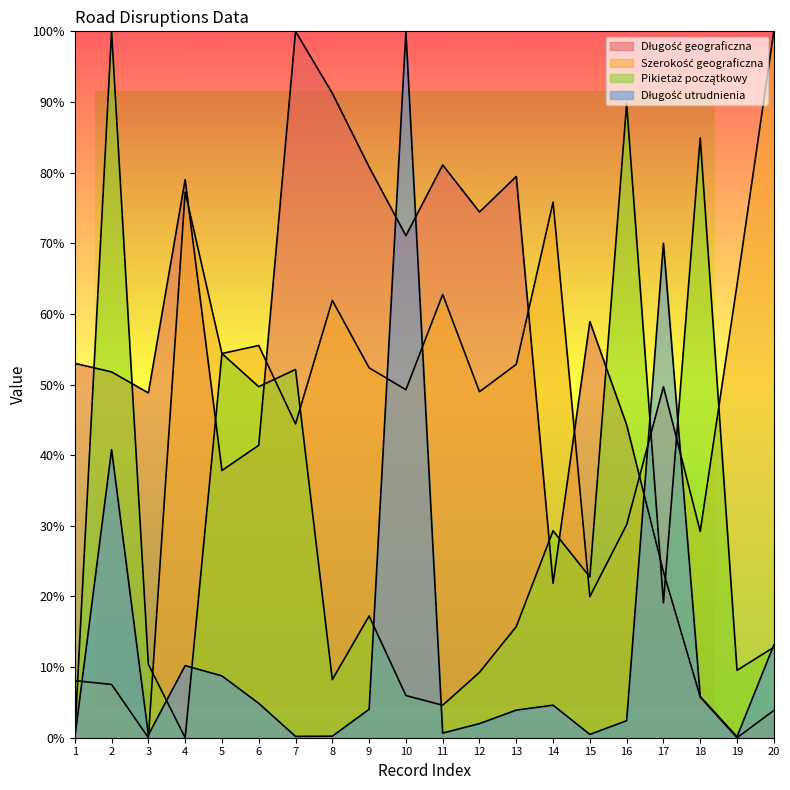

What is the sum of the Pikietaż początkowy values at 14 and 6?

79.0